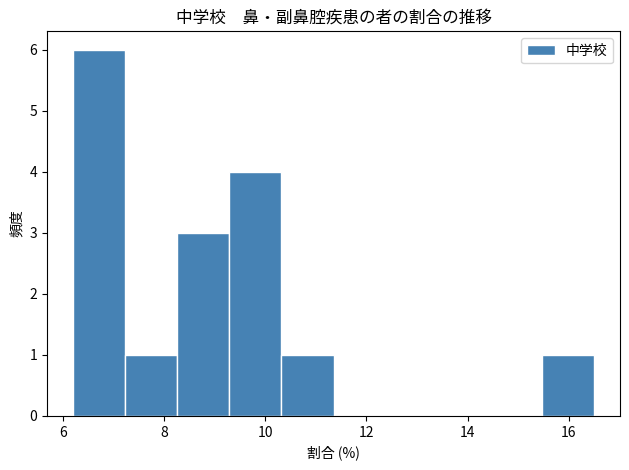

Reading left to right, list every bar in this chart as the range it spans on the x-axis followed by its height. Neither the bar edges nor the heights are printed on the chart, so give them approximately, as read against the axes.

6.2 to 7.2: 6
7.2 to 8.2: 1
8.2 to 9.2: 3
9.2 to 10.4: 4
10.4 to 11.4: 1
11.4 to 12.4: 0
12.4 to 13.4: 0
13.4 to 14.4: 0
14.4 to 15.4: 0
15.4 to 16.6: 1